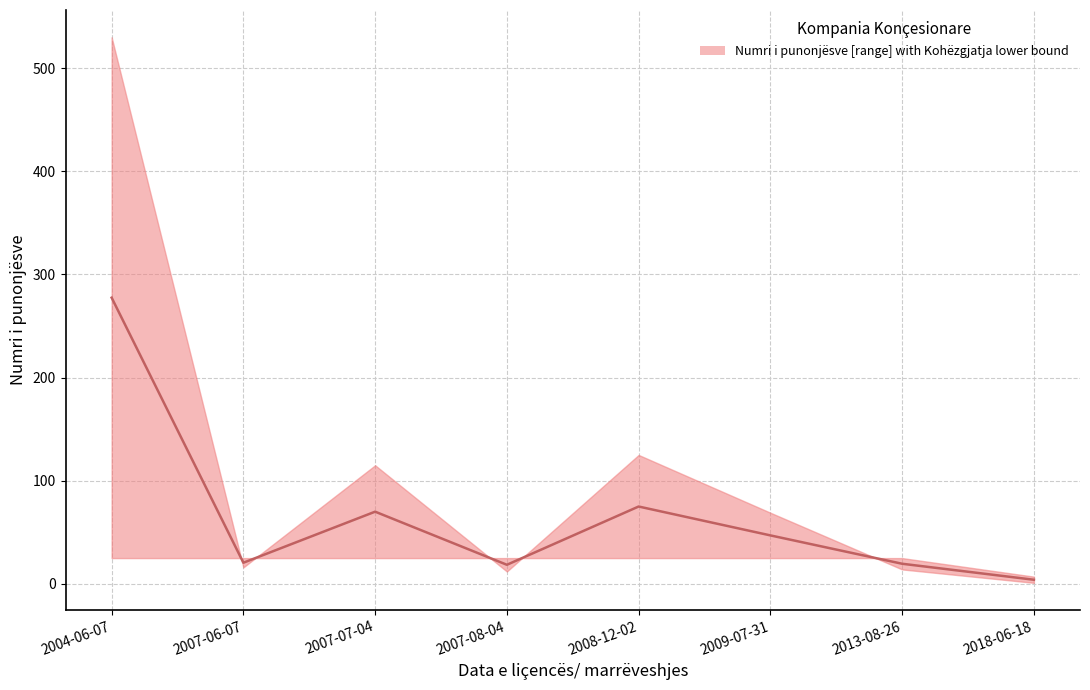

What is the label of the 3rd point from the right?

2009-07-31